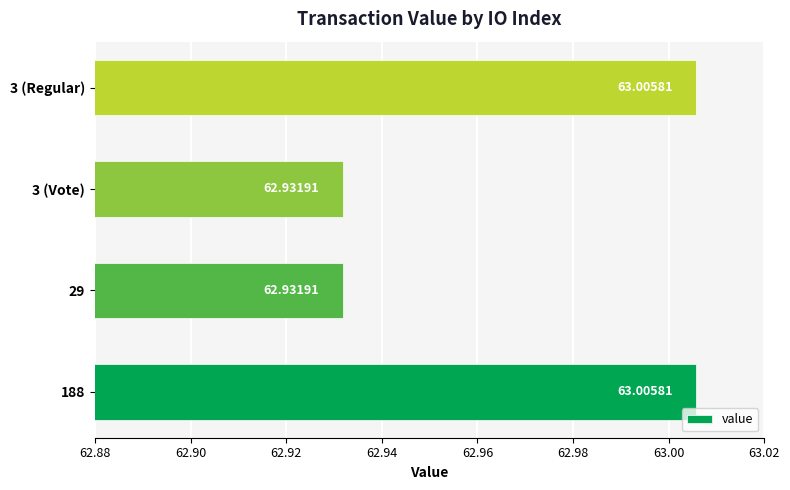

Between 3 (Regular) and 3 (Vote), which is larger?

3 (Regular)